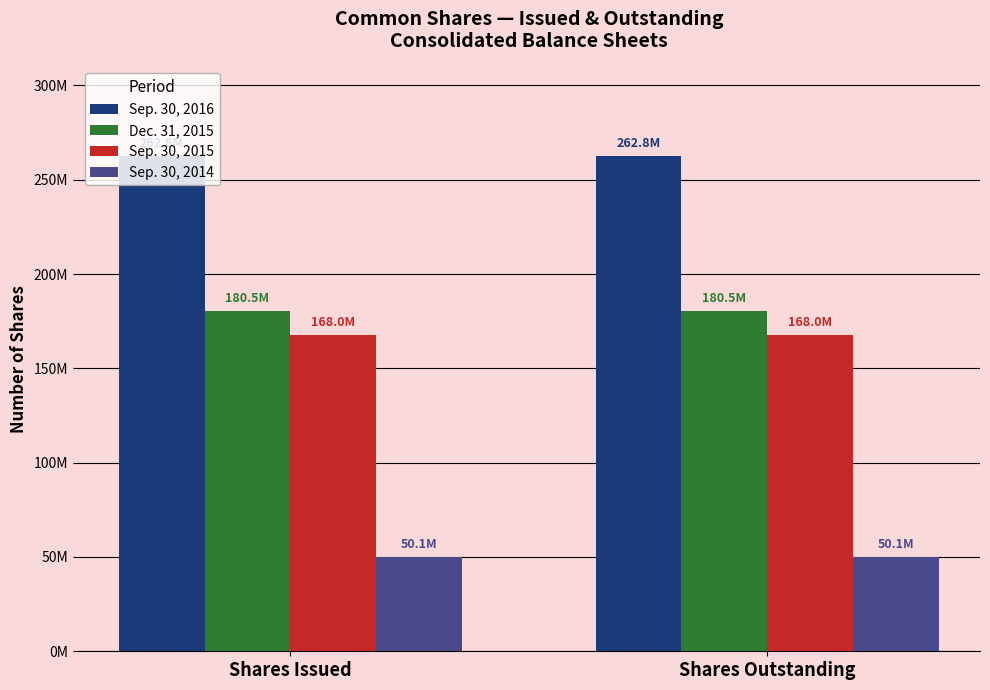

Reading left to right, extract all data points from this chart.

Sep. 30, 2016: Shares Issued=262776552	Shares Outstanding=262776552
Dec. 31, 2015: Shares Issued=180502443	Shares Outstanding=180502443
Sep. 30, 2015: Shares Issued=167952595	Shares Outstanding=167952595
Sep. 30, 2014: Shares Issued=50109036	Shares Outstanding=50109036